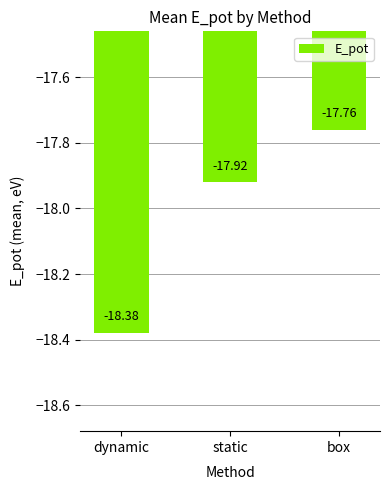

True or false: the data shows -27.1 at box.

False